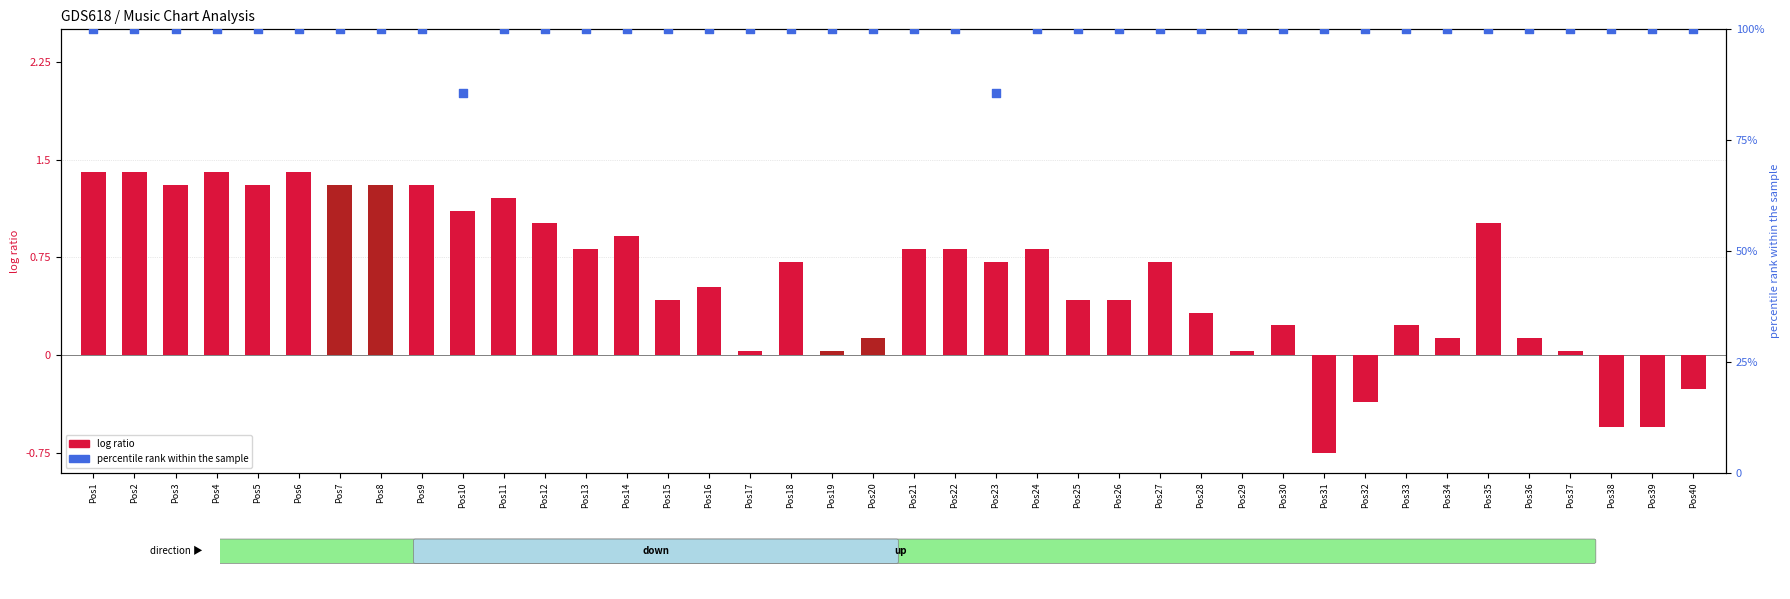

Which series has the widest spread of Y values?

percentile rank within the sample